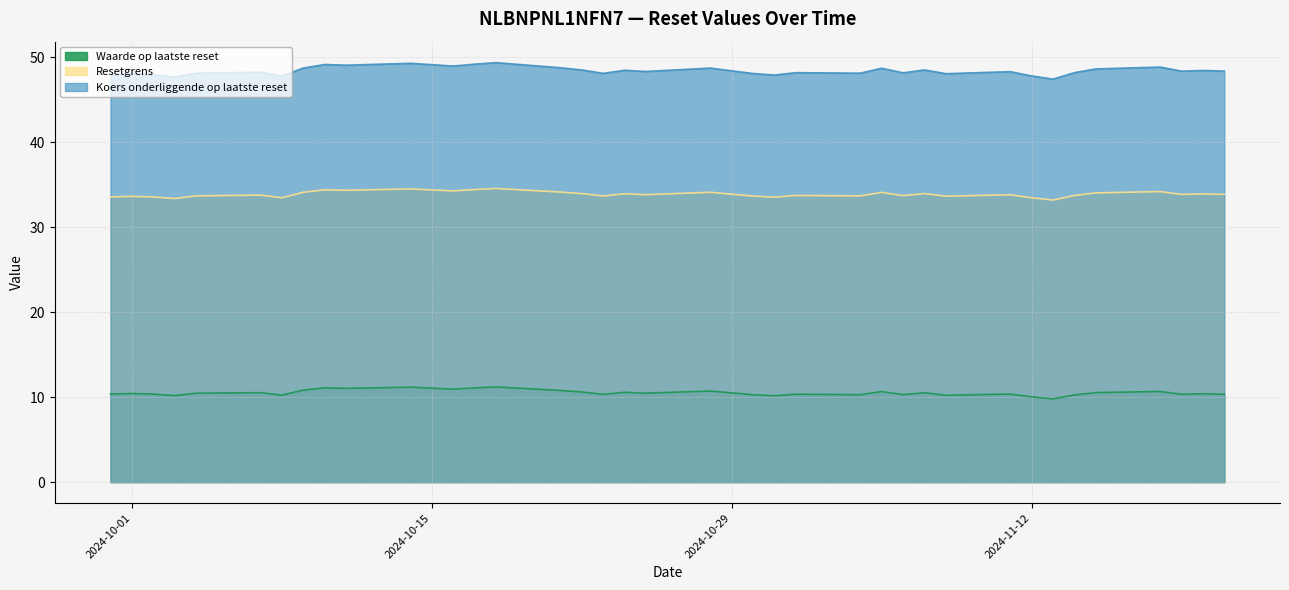

The value of Koers onderliggende op laatste reset at 2024-11-20 is 63.0. True or false?

False